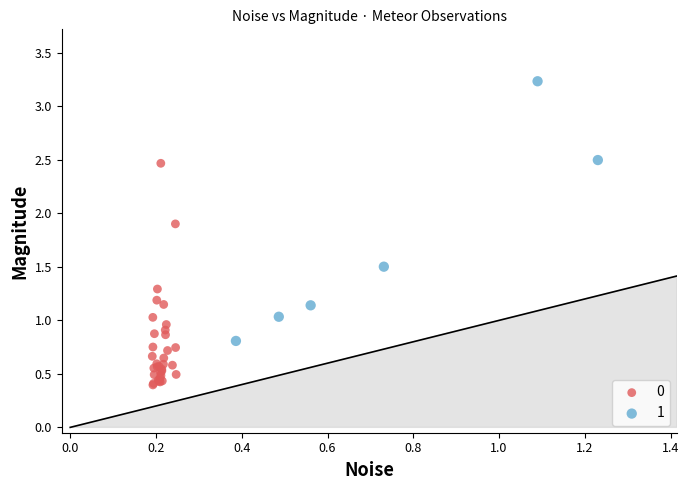

What are all the series names shown in the legend?

0, 1